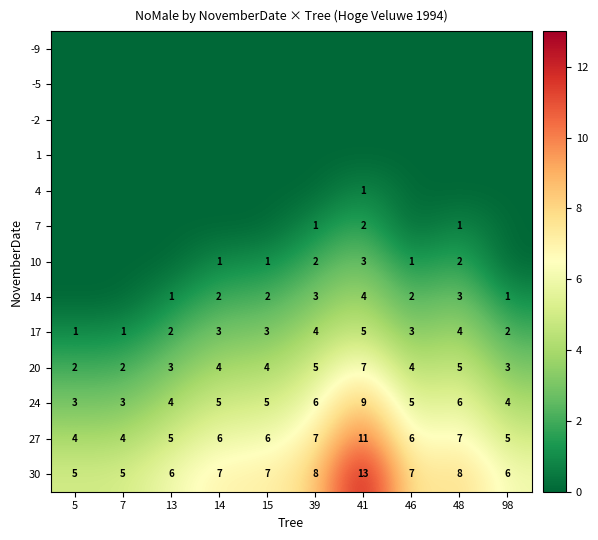

Which has a higher value, 13 or 98?

13